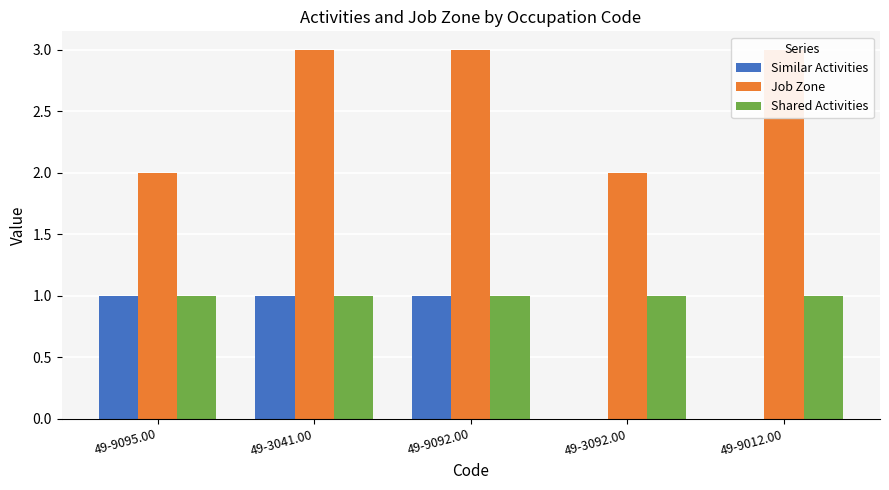

Reading left to right, transcribe all the data shown in this chart.

Similar Activities: 1	1	1	0	0
Job Zone: 2	3	3	2	3
Shared Activities: 1	1	1	1	1